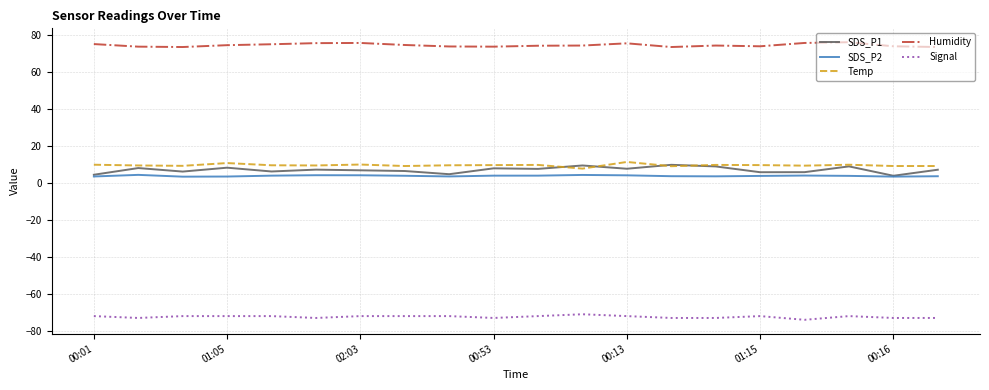

Which series has the largest range (max minus min)?

SDS_P1